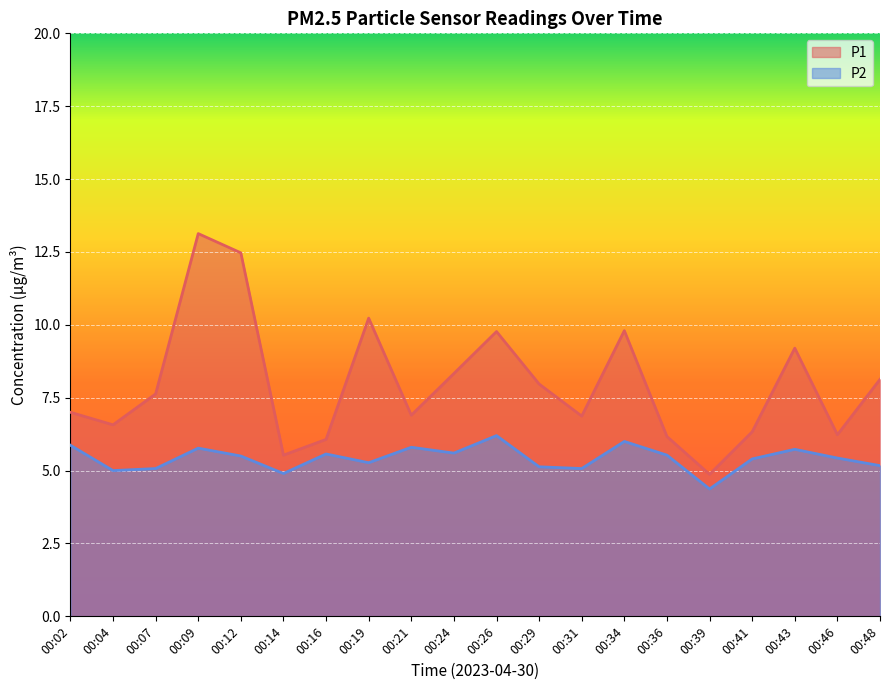

Reading right to left, extract all data points from this chart.

P1: 8.1	6.2	9.2	6.3	4.9	6.2	9.8	6.9	8.0	9.8	8.3	6.9	10.2	6.1	5.5	12.5	13.1	7.6	6.6	7.0
P2: 5.2	5.4	5.7	5.4	4.4	5.5	6.0	5.1	5.1	6.2	5.6	5.8	5.3	5.6	4.9	5.5	5.8	5.1	5.0	5.9